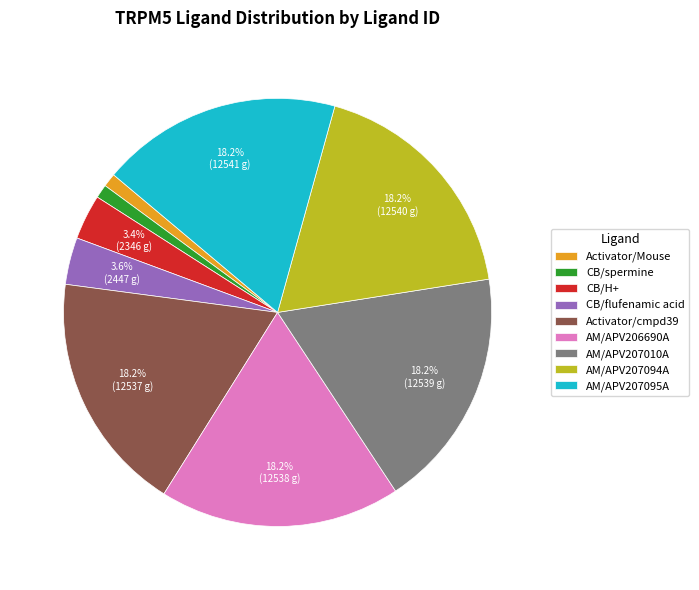

Is the sum of CB/spermine and AM/APV207010A greater than half?

No